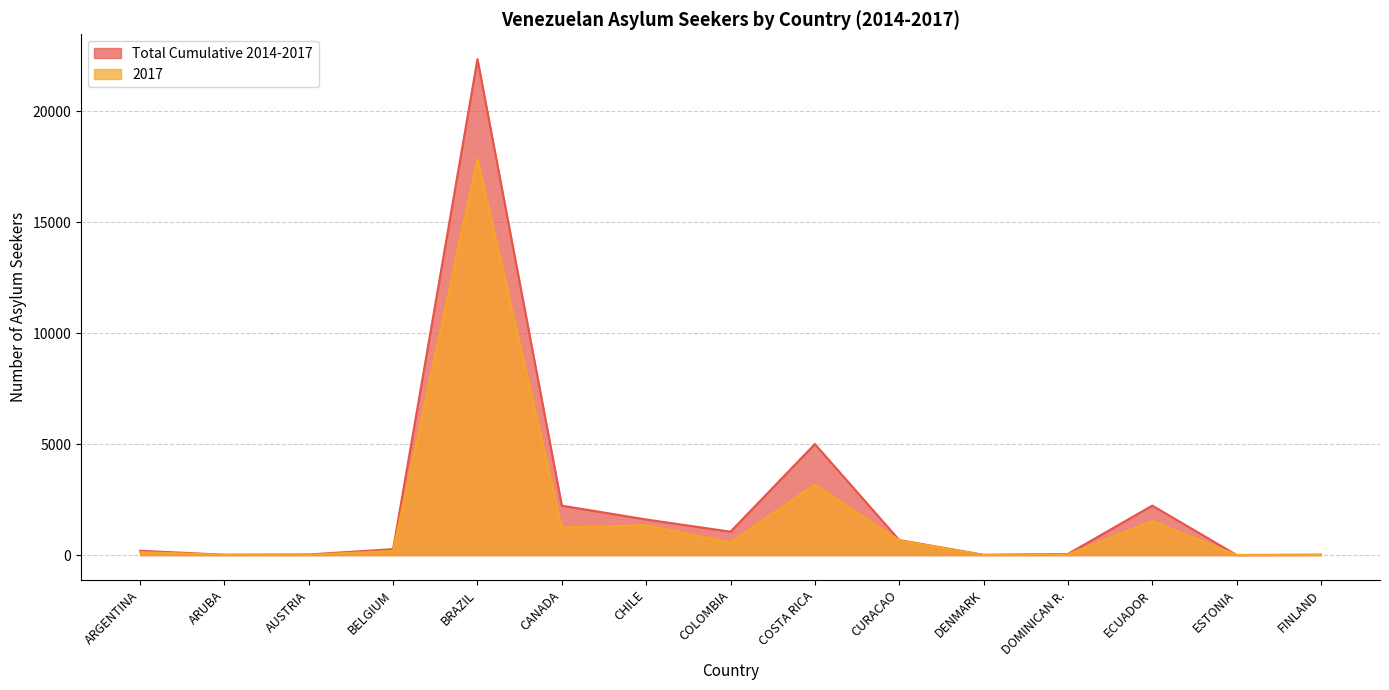

Which category has the lowest value in the Total Cumulative 2014-2017 series?

ESTONIA